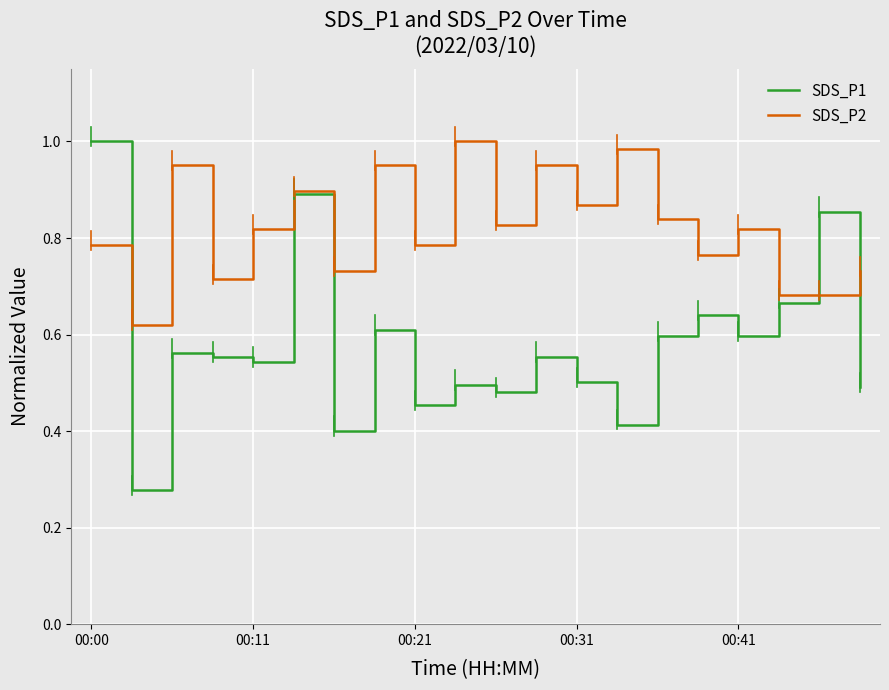

Which series has the largest range (max minus min)?

SDS_P1